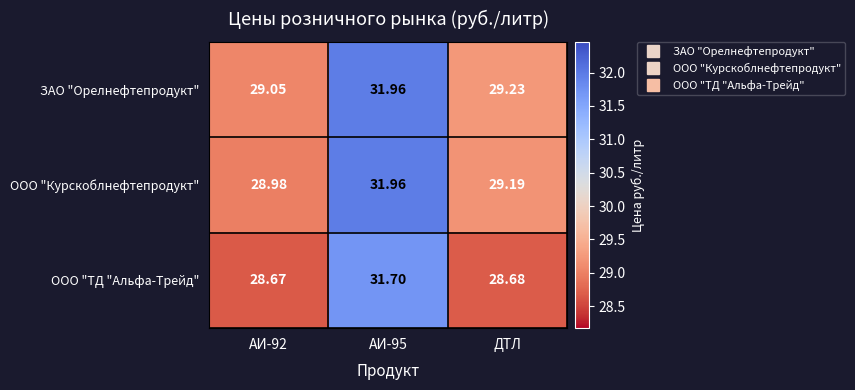

Between АИ-92 and ДТЛ, which series saw the biggest shift?

ООО "Курскоблнефтепродукт"